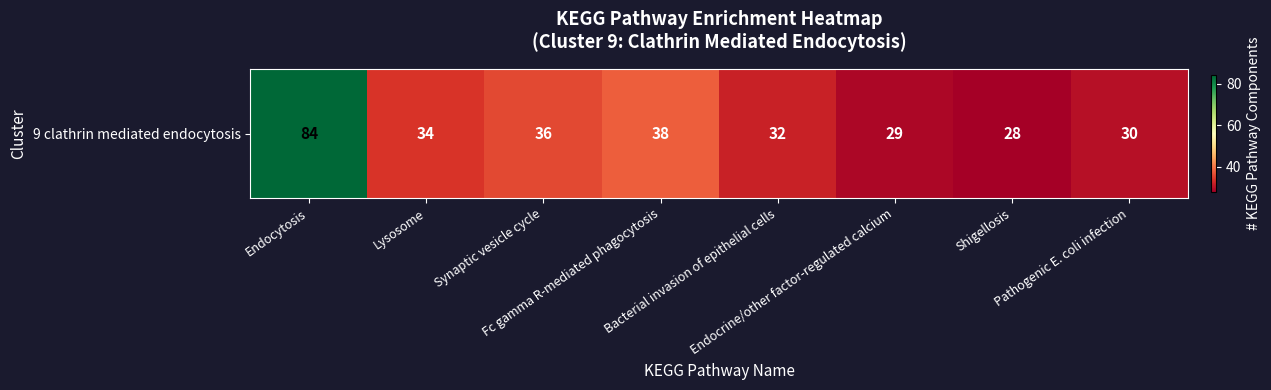

What is the difference between the values at Shigellosis and Pathogenic E. coli infection?

2